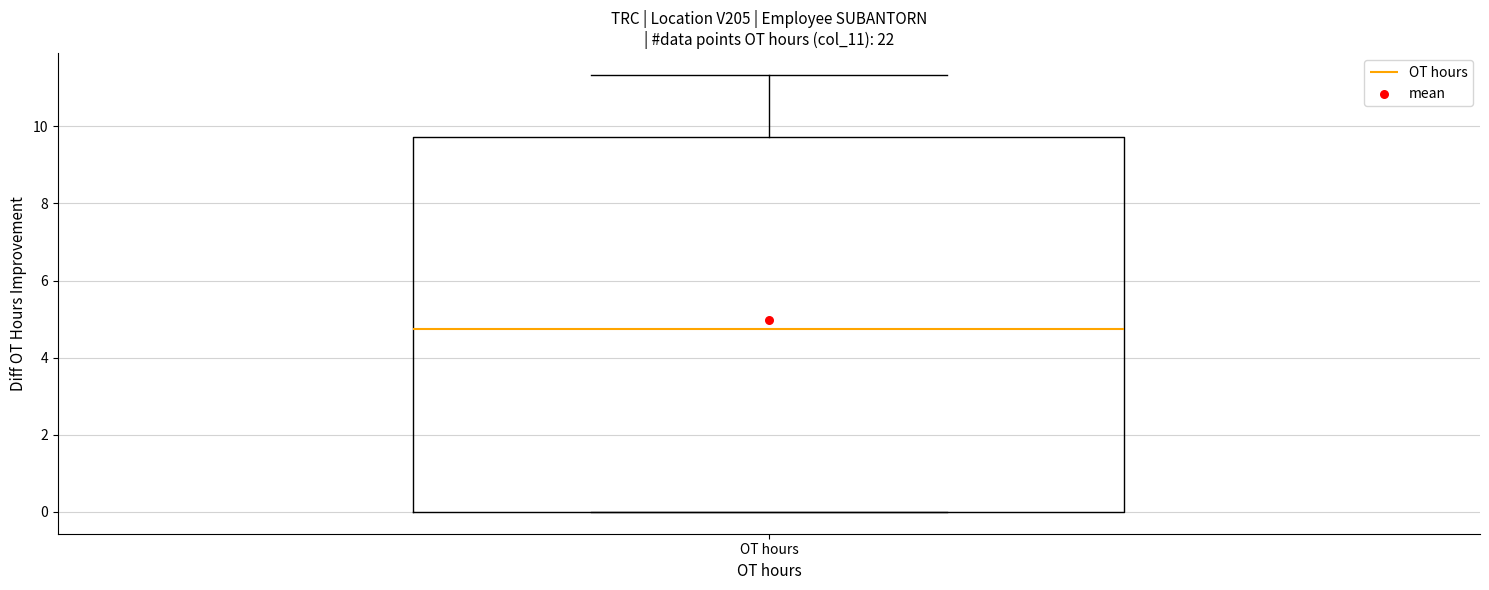

Read this box plot against the y-axis: the position of the median line, the range covered by the box, and the ends of both whiskers. The values are not printed on the chart, so give them approximately, as read against the axis.

median 4.8, box 0.0 to 9.8, whiskers 0.0 to 11.4